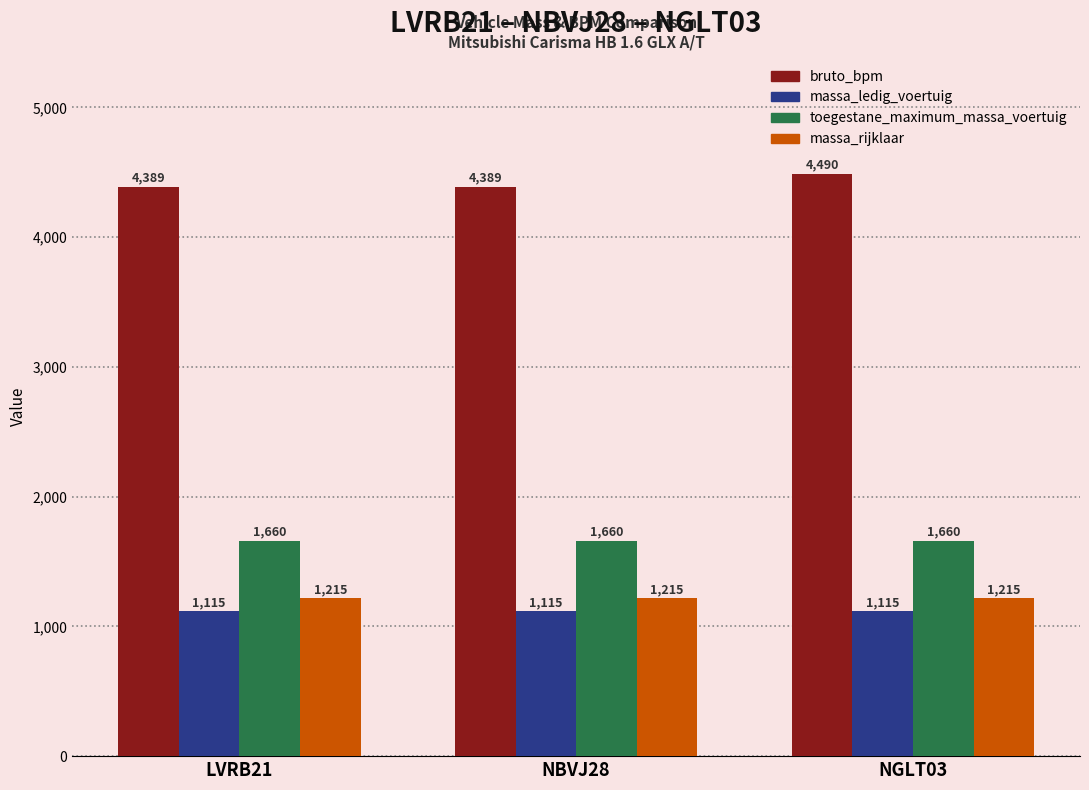

What is the total value across all series at NBVJ28?

8379